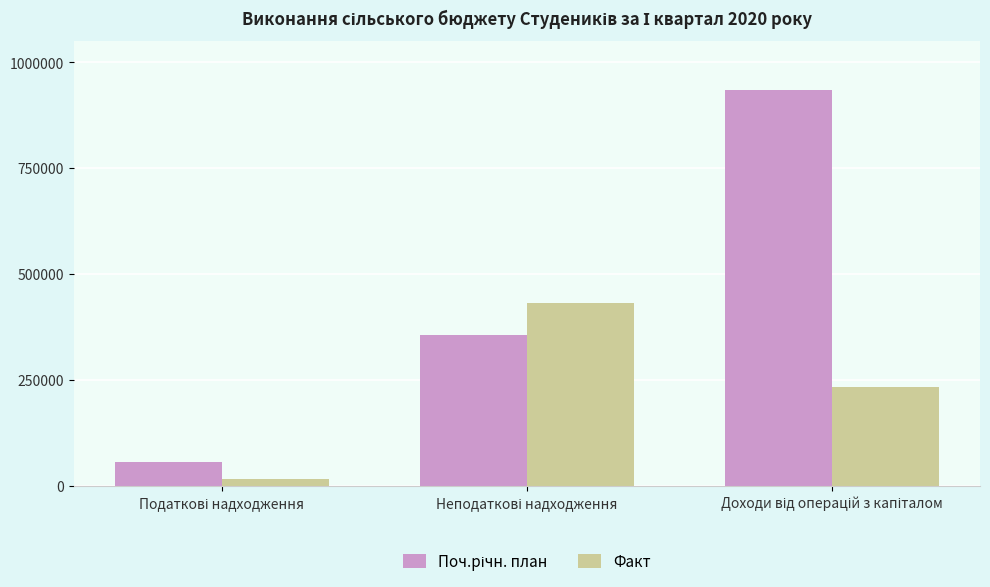

What is the sum of all Факт values?

680777.3